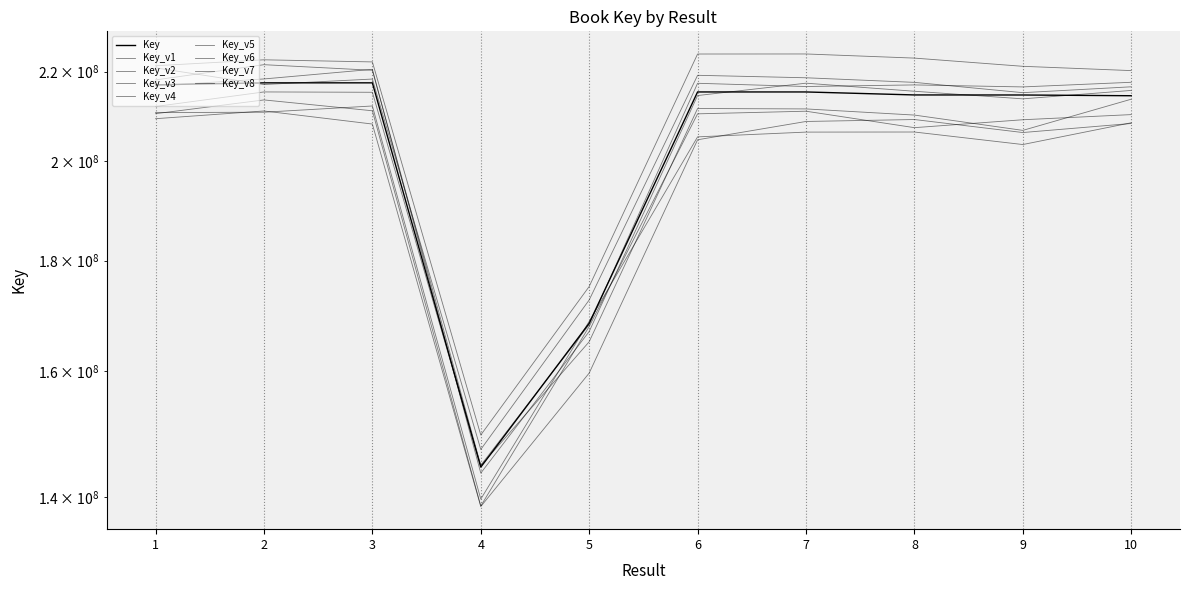

What is the value of the 5th point from the left?

168402821